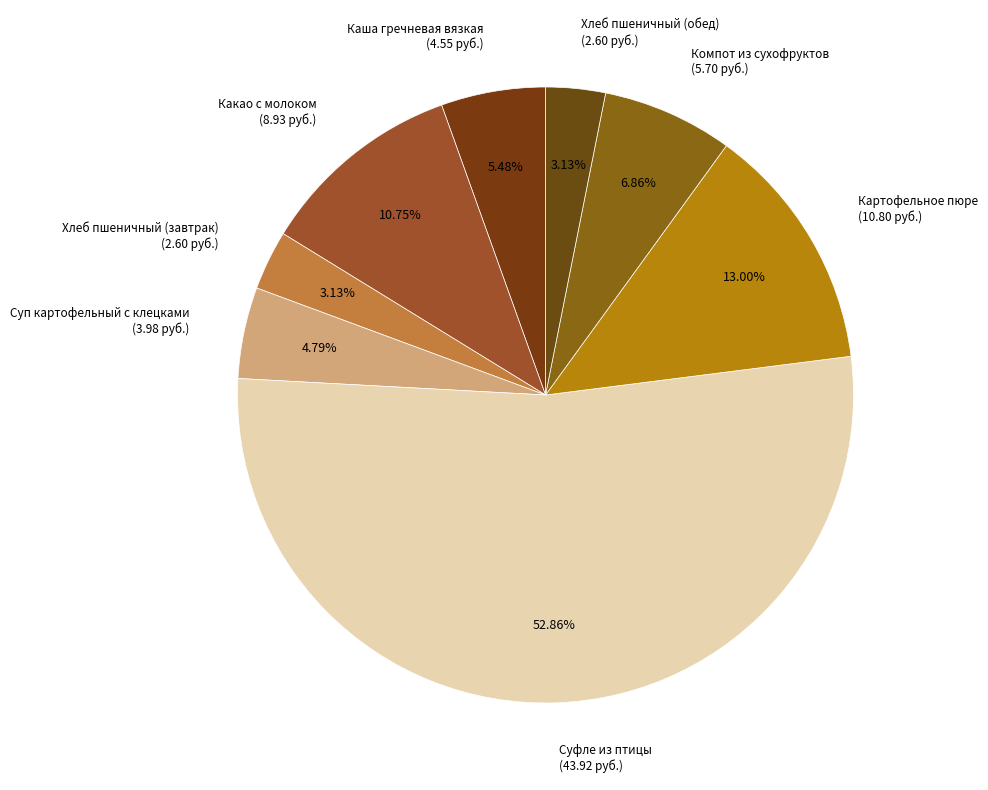

To the nearest percent, what is the average slice percentage?

12%